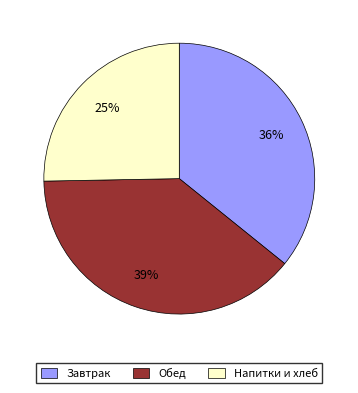

To the nearest percent, what is the average slice percentage?

33%